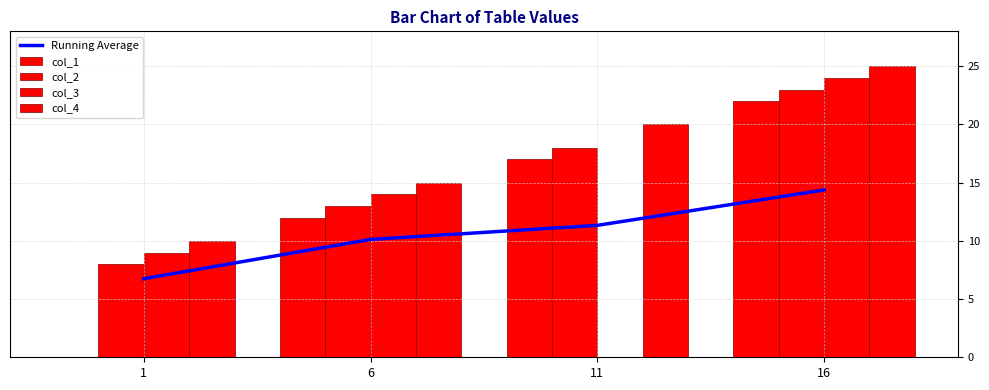

The col_2 series shows 8.0 at 1. True or false?

True